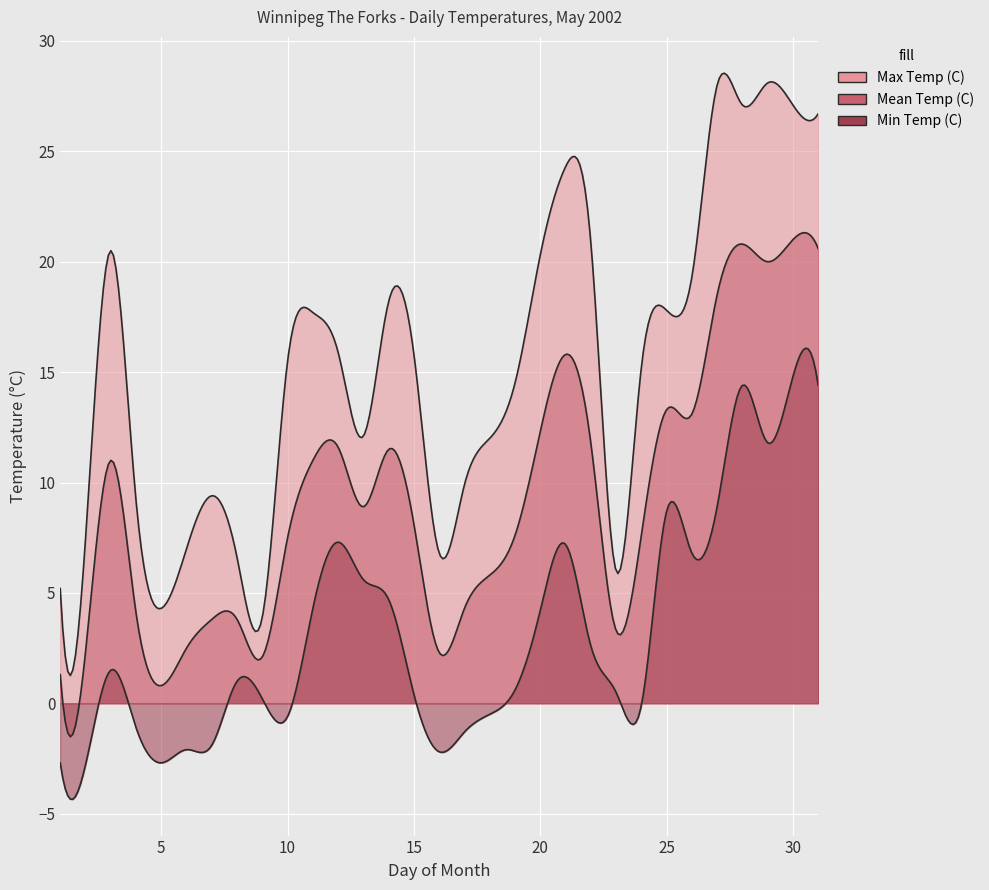

Reading left to right, what are all the values shown in this chart?

Max Temp (C): 0=5.2	1=7.4	2=20.5	3=9.2	4=4.3	5=7.0	6=9.4	7=6.6	8=3.9	9=15.5	10=17.7	11=15.9	12=12.1	13=18.2	14=15.8	15=6.8	16=9.9	17=12.0	18=14.5	19=20.3	20=24.3	21=20.9	22=6.0	23=15.2	24=17.8	25=19.3	26=28.0	27=27.1	28=28.1	29=27.1	30=26.7
Min Temp (C): 0=-2.7	1=-2.8	2=1.5	3=-1.1	4=-2.7	5=-2.1	6=-1.9	7=1.0	8=0.2	9=-0.6	10=4.3	11=7.3	12=5.6	13=4.7	14=0.4	15=-2.2	16=-1.3	17=-0.5	18=0.6	19=4.2	20=7.2	21=2.6	22=0.5	23=-0.1	24=8.7	25=6.8	26=8.9	27=14.4	28=11.8	29=14.8	30=14.4
Mean Temp (C): 0=1.3	1=2.3	2=11.0	3=4.1	4=0.8	5=2.5	6=3.8	7=3.8	8=2.1	9=7.5	10=11.0	11=11.6	12=8.9	13=11.5	14=8.1	15=2.3	16=4.3	17=5.8	18=7.6	19=12.3	20=15.8	21=11.8	22=3.3	23=7.6	24=13.3	25=13.1	26=18.5	27=20.8	28=20.0	29=21.0	30=20.6